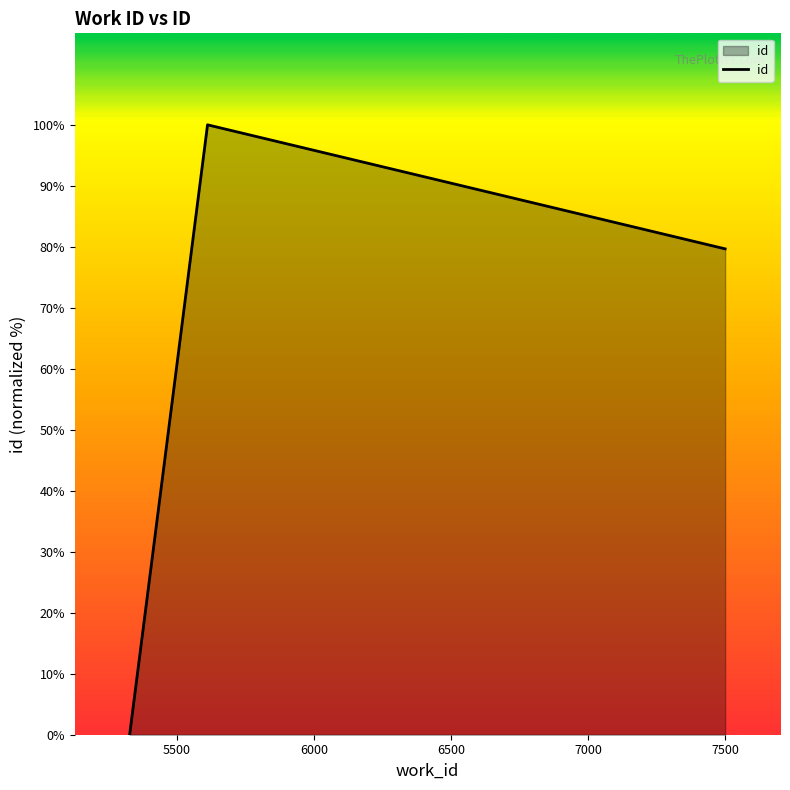

What is the maximum value shown in the chart?

100.0